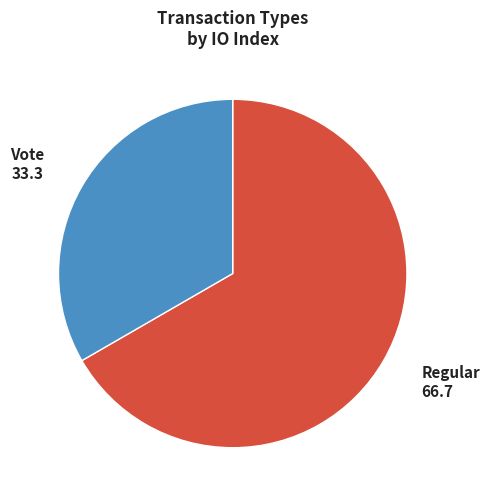

Which category has the biggest portion of the pie?

Regular